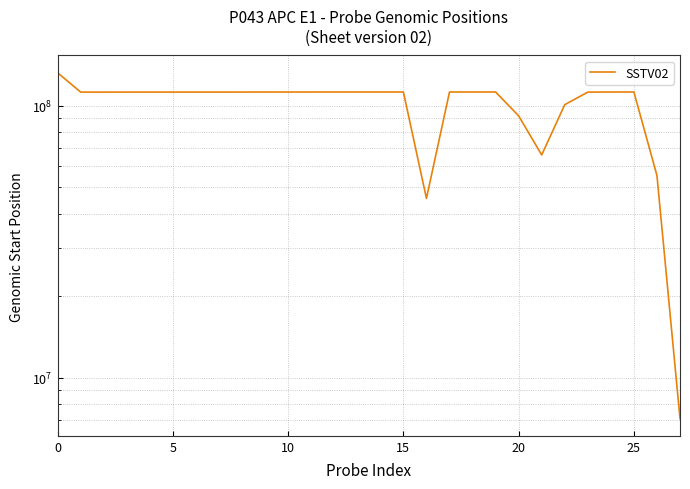

What is the difference between the values at 16 and 10?

66600582